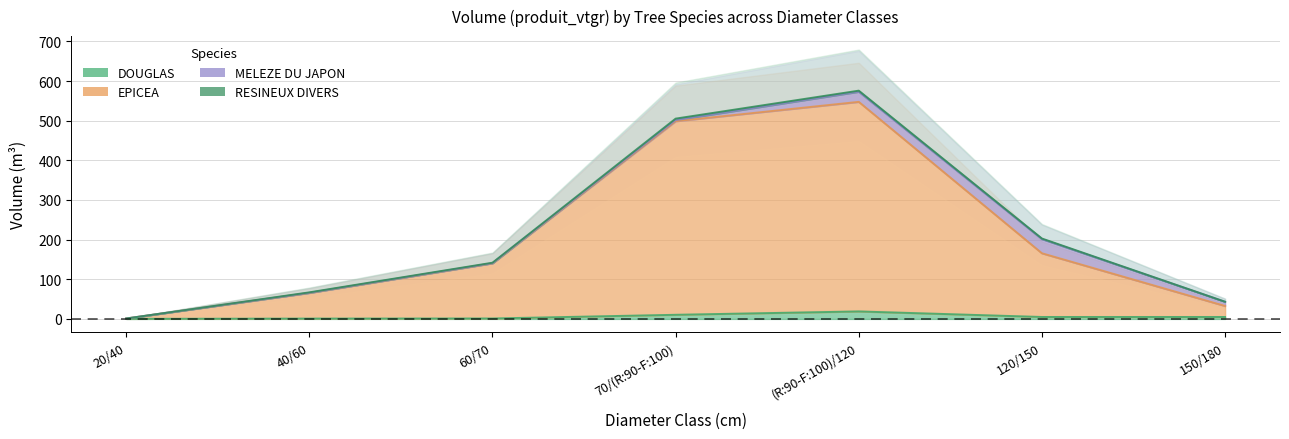

The value of EPICEA at 70/(R:90-F:100) is 498.9. True or false?

True